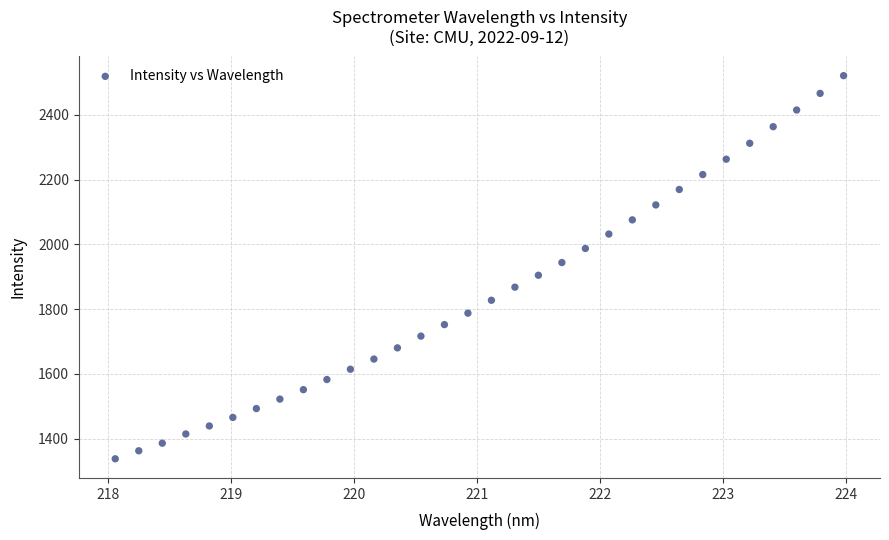

What is the range of Y values (max minus min)?

1183.4